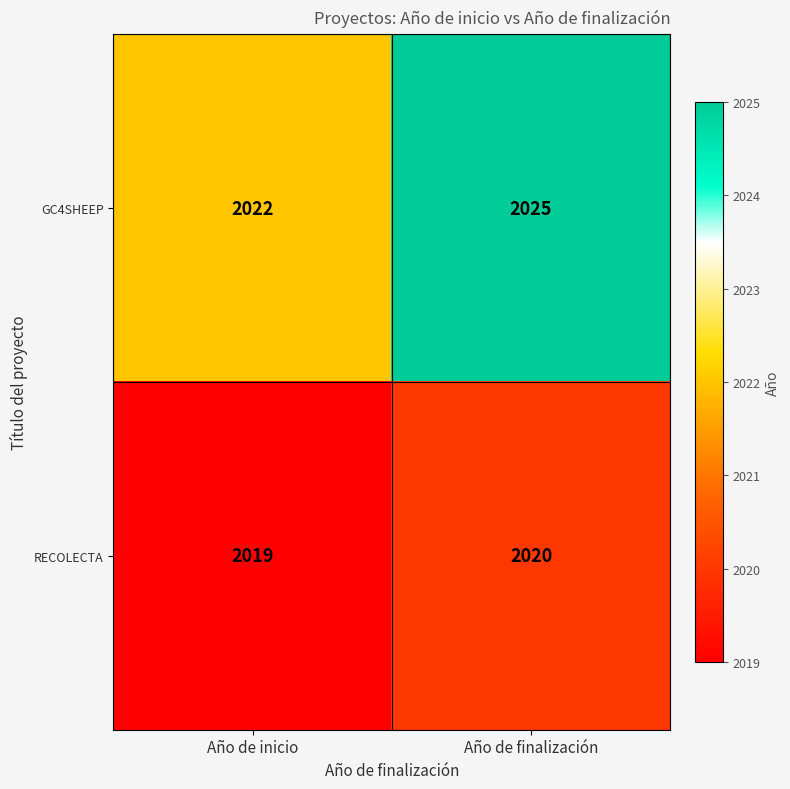

Count the number of data series in this chart.

2